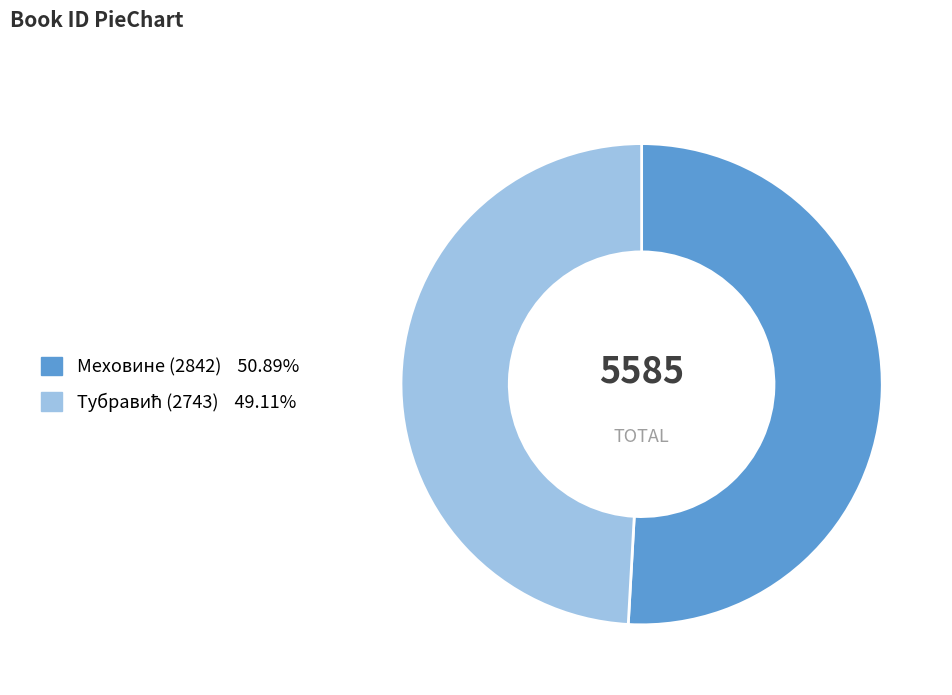

Does any single category account for the majority?

Yes